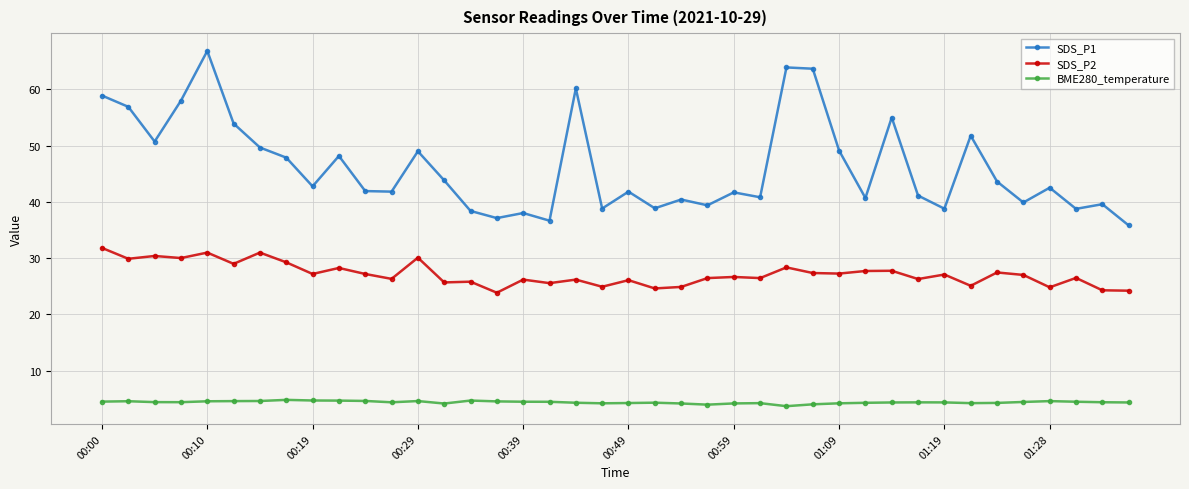

What is the smallest value displayed?

3.7